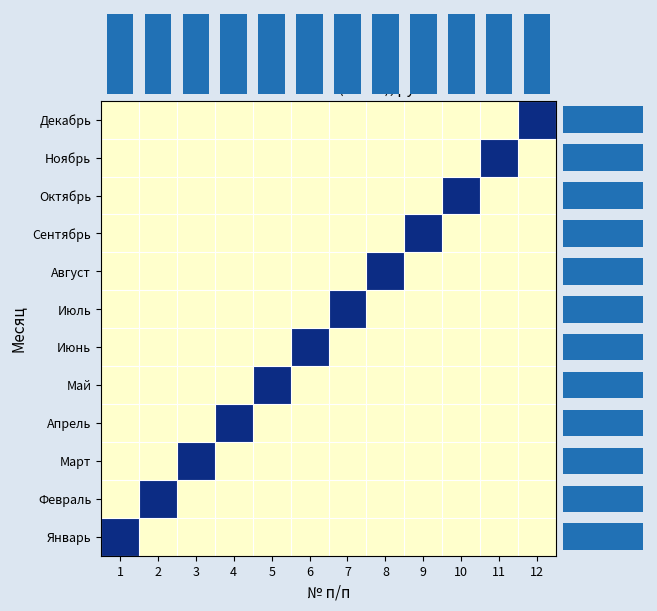

At which category is the sum across all series the highest?

1